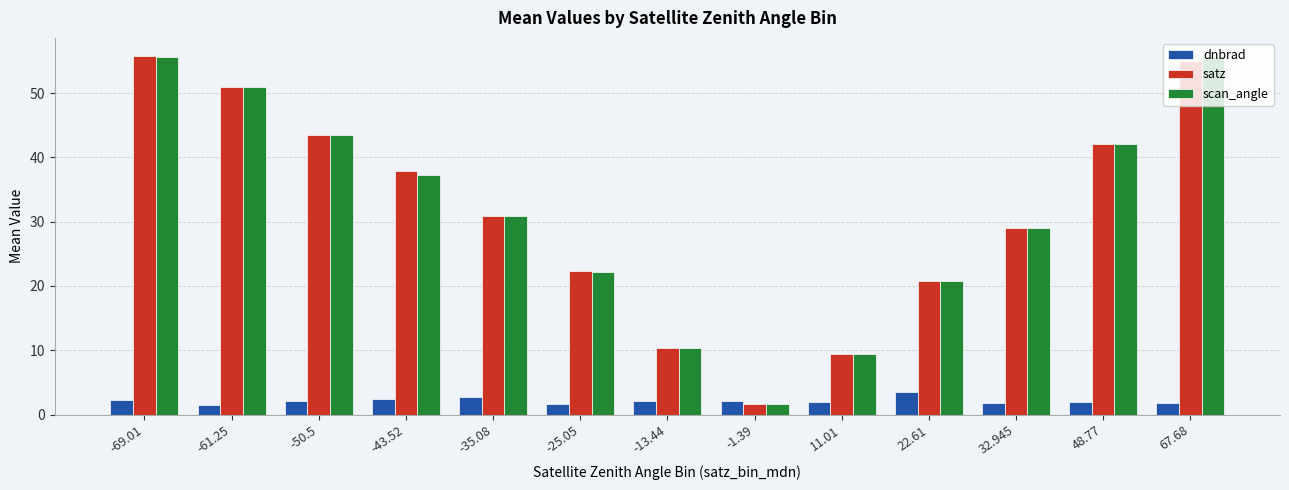

What is the total value across all series at -69.01?

113.6